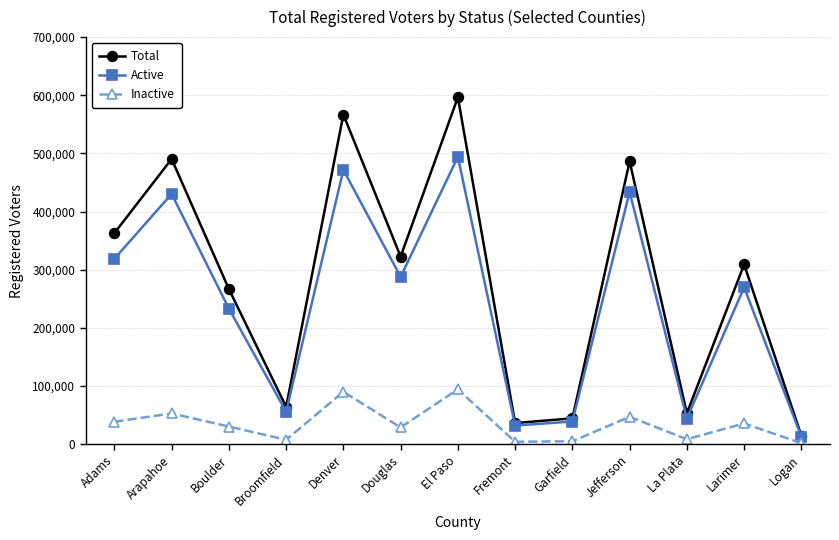

Which series has the widest spread of values?

Total